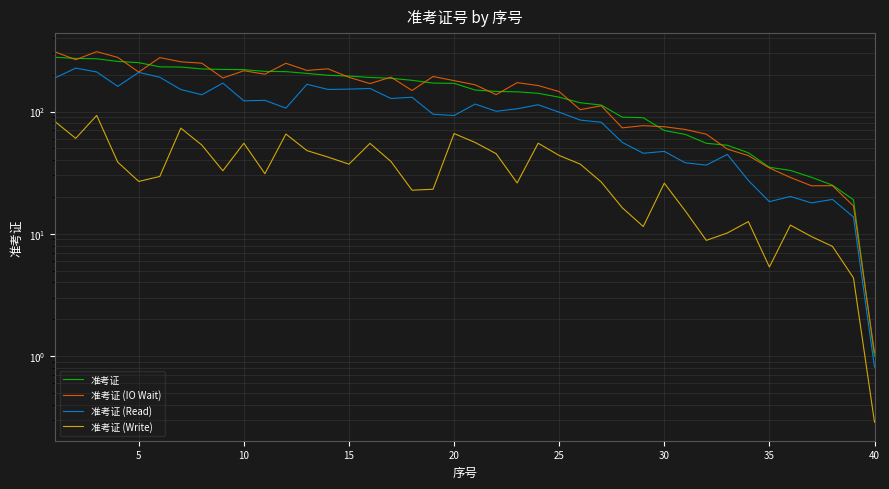

True or false: 准考证 (Write) and 准考证 (IO Wait) cross at least once.

False